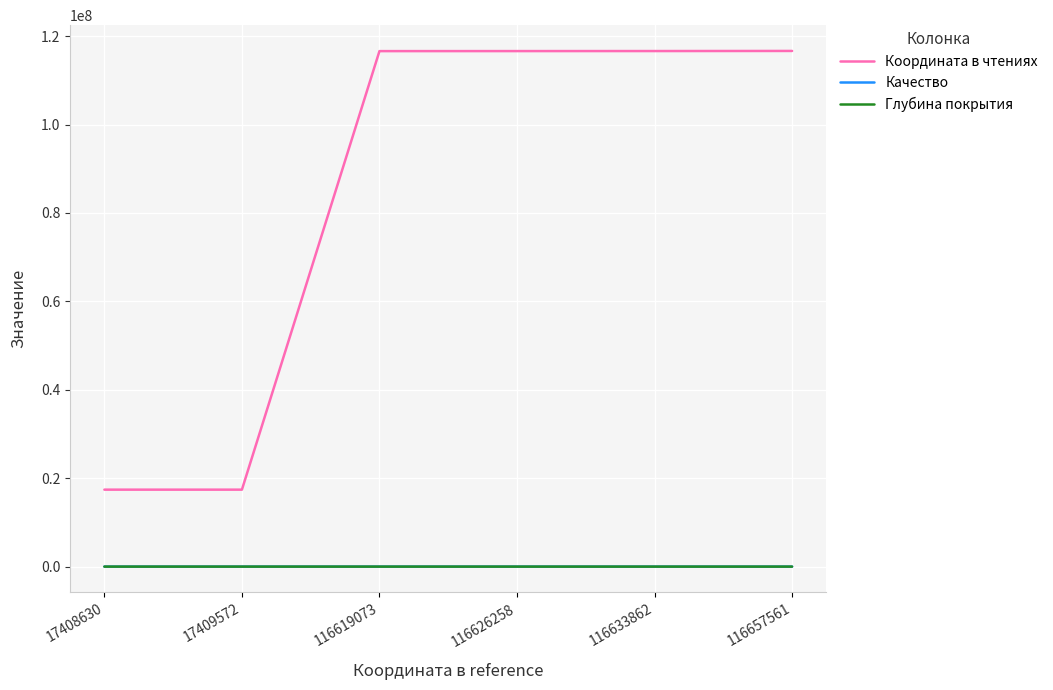

Is it true that Координата в чтениях equals 36920158.3 at 116657561?

False